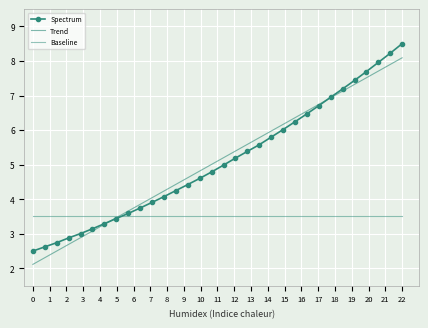

What is the value of the Spectrum point at the 14th from the left?

4.4